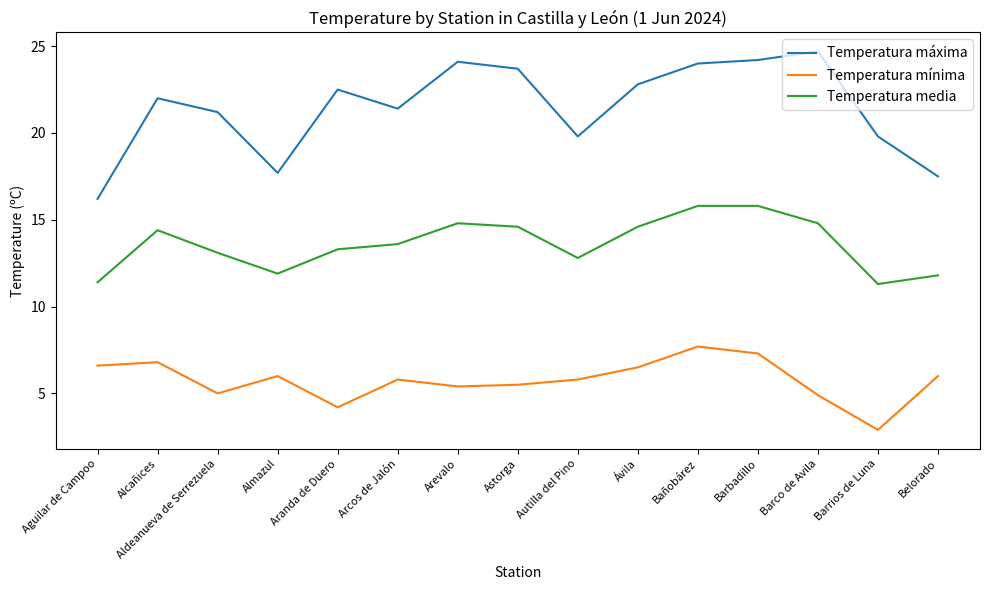

What are all the series names shown in the legend?

Temperatura máxima, Temperatura mínima, Temperatura media